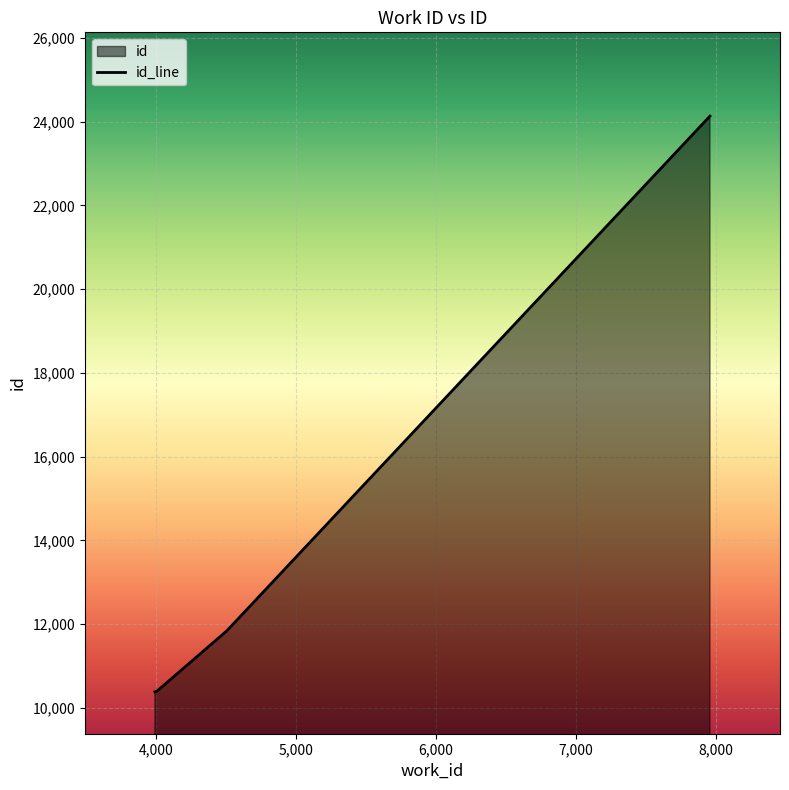

What is the approximate value at 4507?

11840